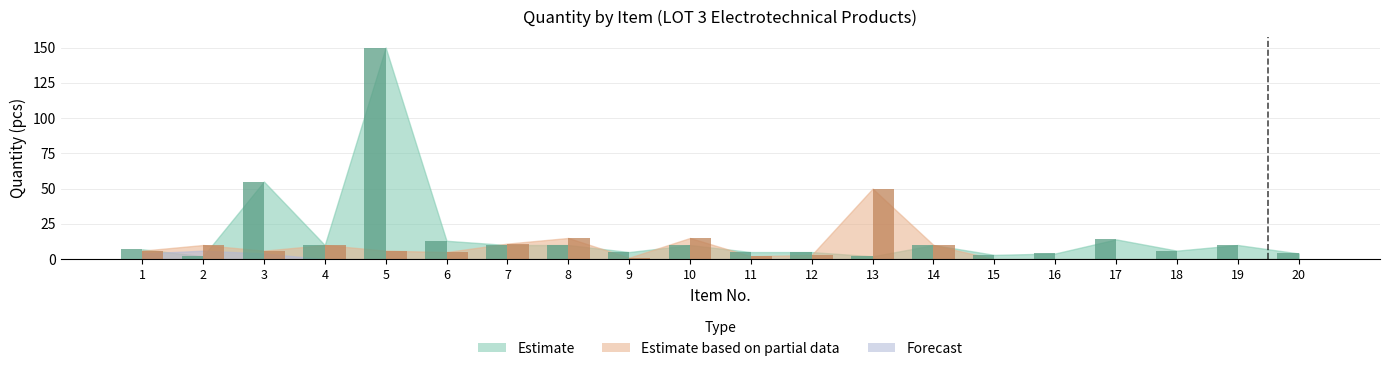

Where does the Estimate based on partial data series first go above 6?

2